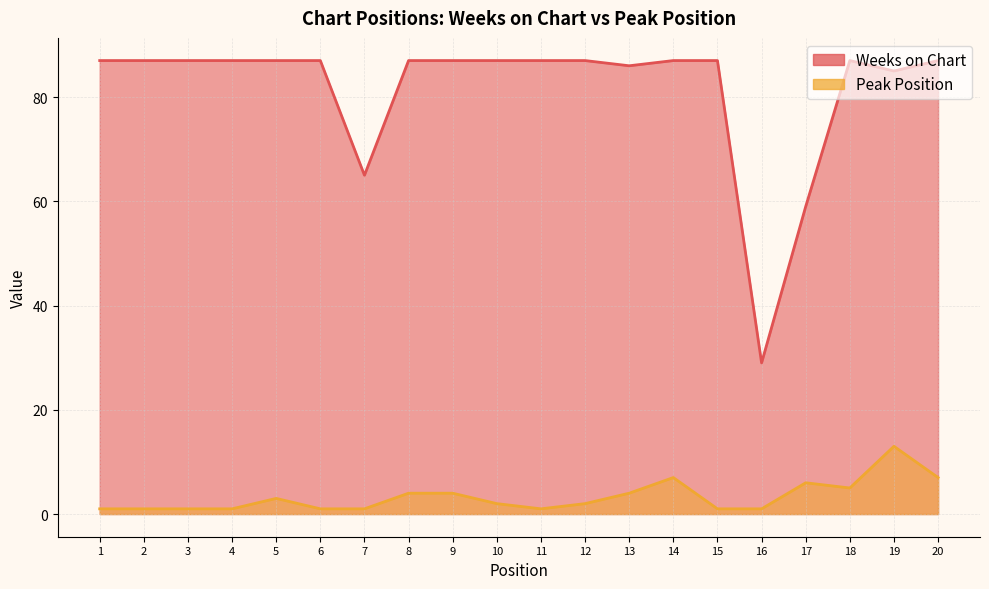

What is the difference between the highest and lowest values at 15?

86